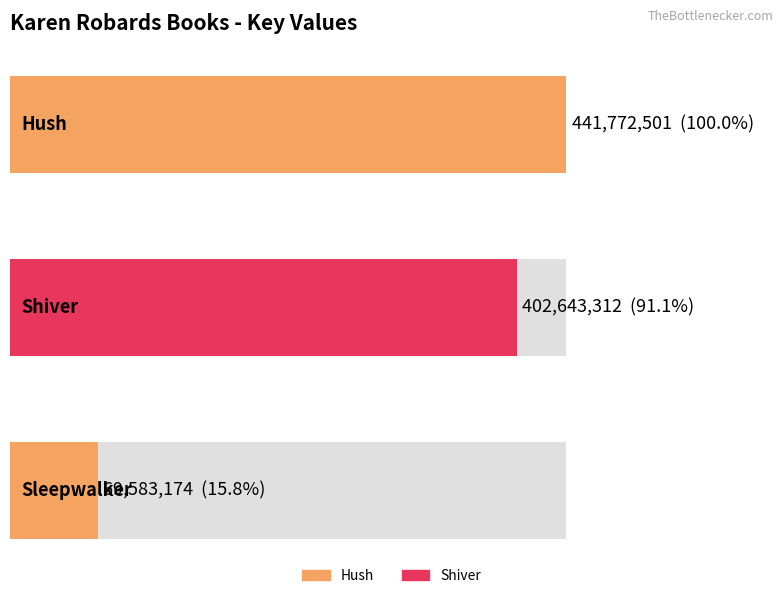

What is the value of the 3rd bar from the left?

69583174